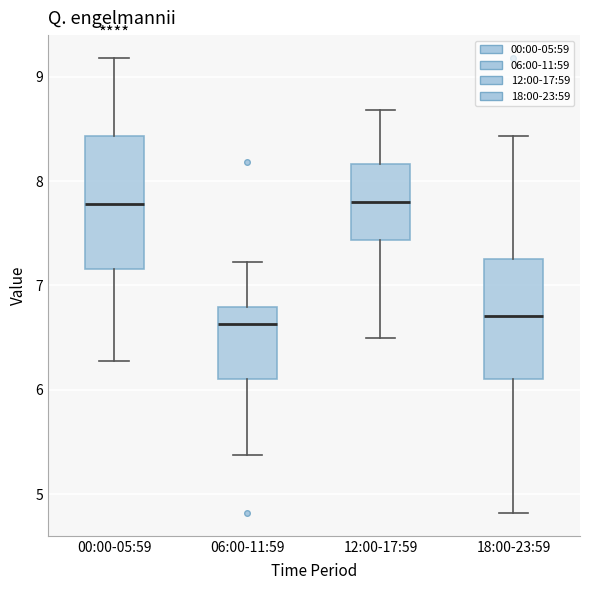

Where does the lower whisker of the box for 12:00-17:59 end on the y-axis? The values are not printed on the chart, so give them approximately, as read against the axis.

6.5